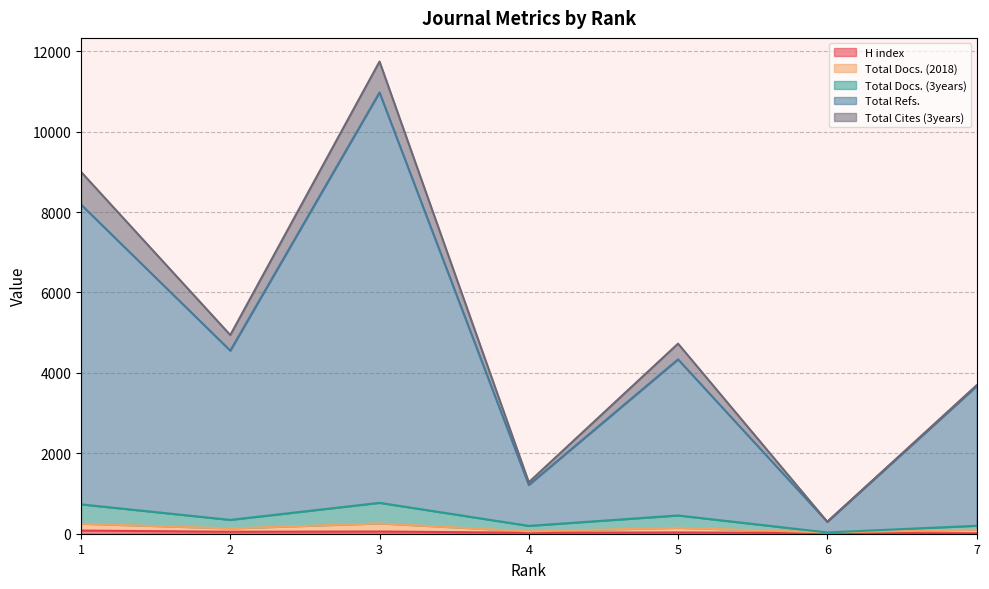

At which label does H index first exceed 32?

1